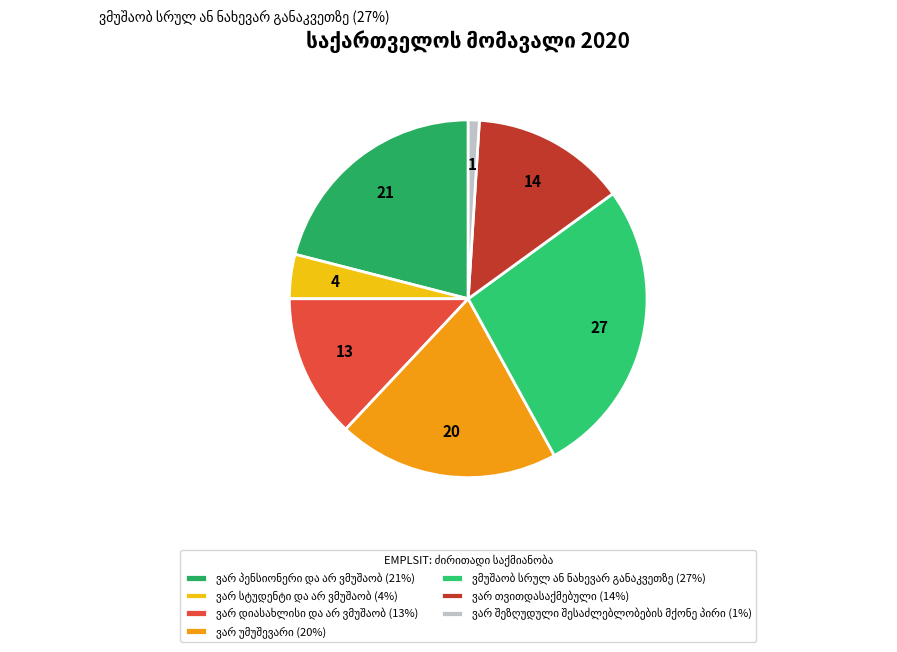

To the nearest percent, what is the difference between the ვარ უმუშევარი and ვმუშაობ სრულ ან ნახევარ განაკვეთზე slice percentages?

7%